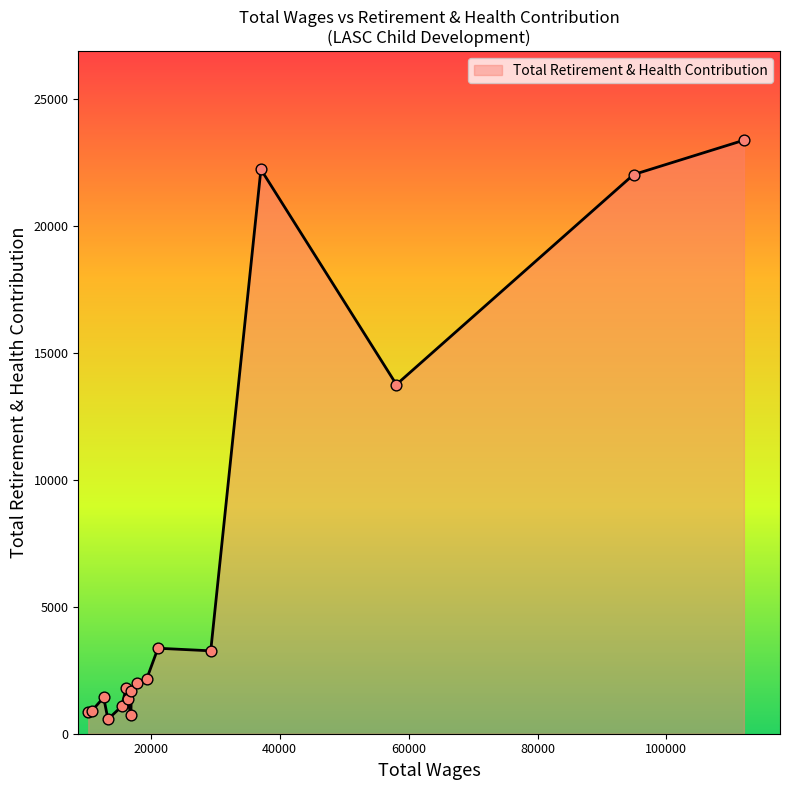

What is the greatest value displayed?

23377